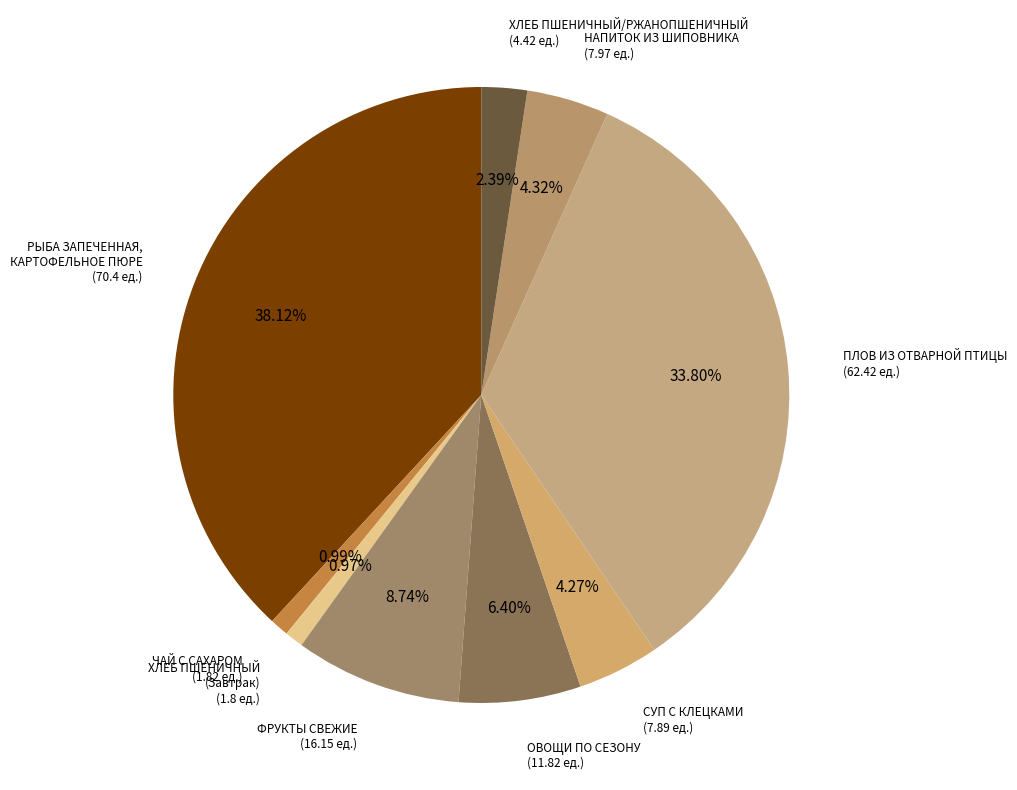

Count the number of slices in the pie.

9